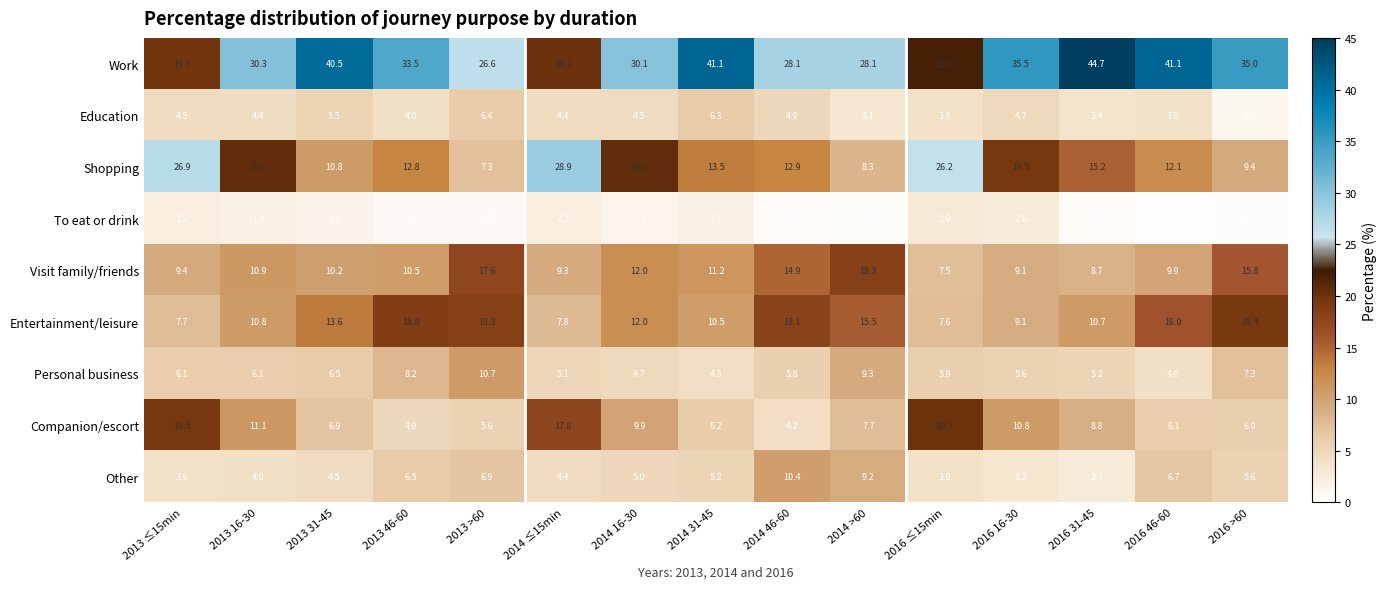

Which category has the lowest value across all series?

2016 46-60